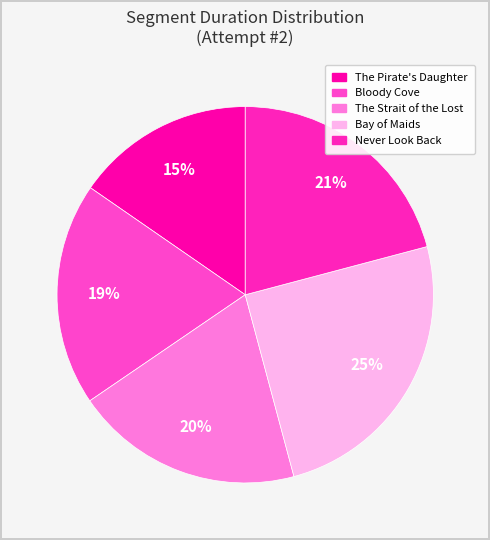

Combined, do Bloody Cove and The Strait of the Lost account for over 50%?

No